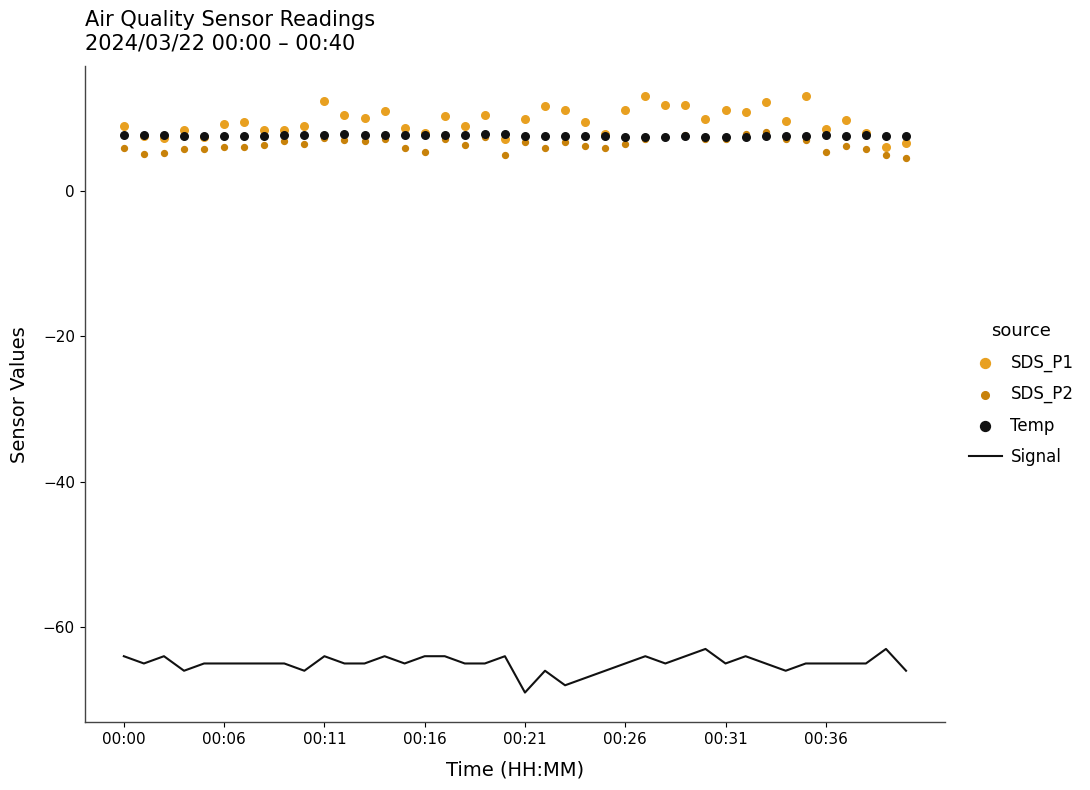

Which series reaches the minimum Y coordinate?

Signal